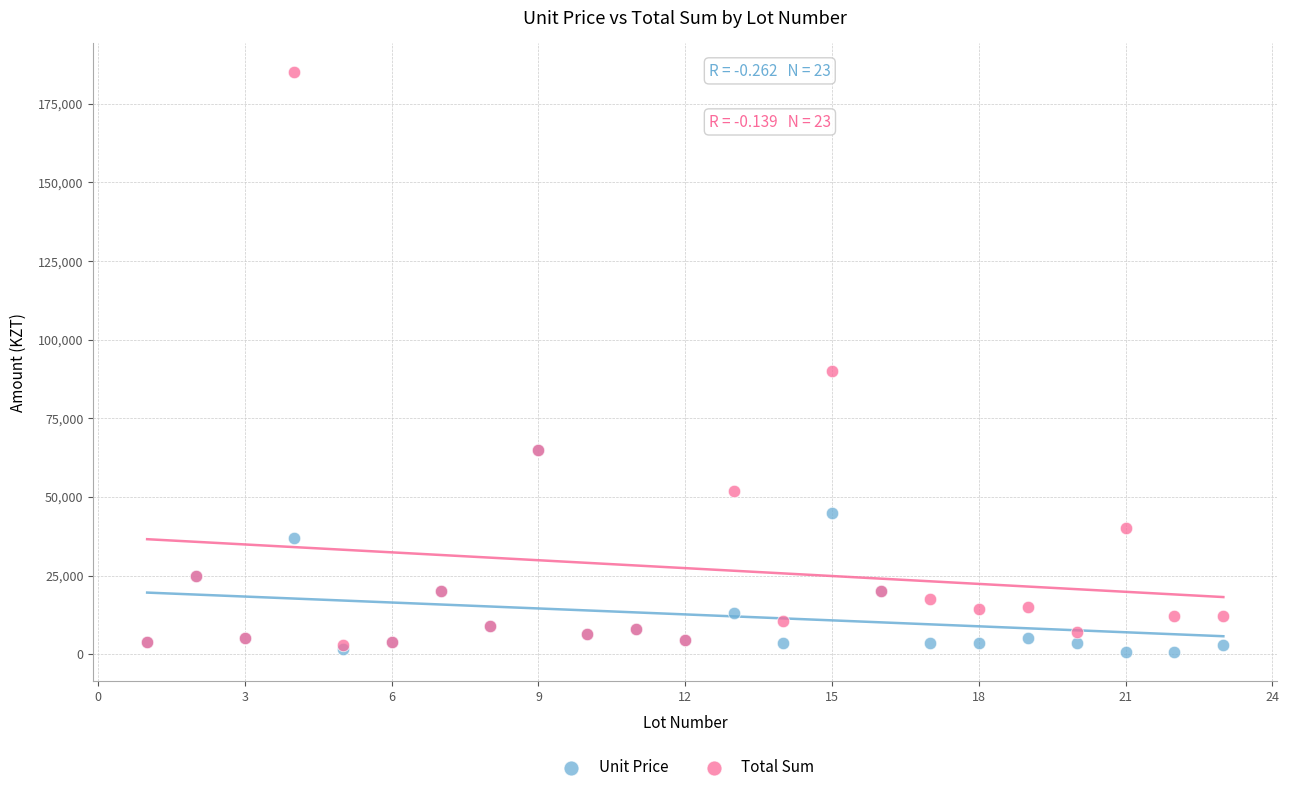

Across all series, what Y value is closest to 92800?

90000